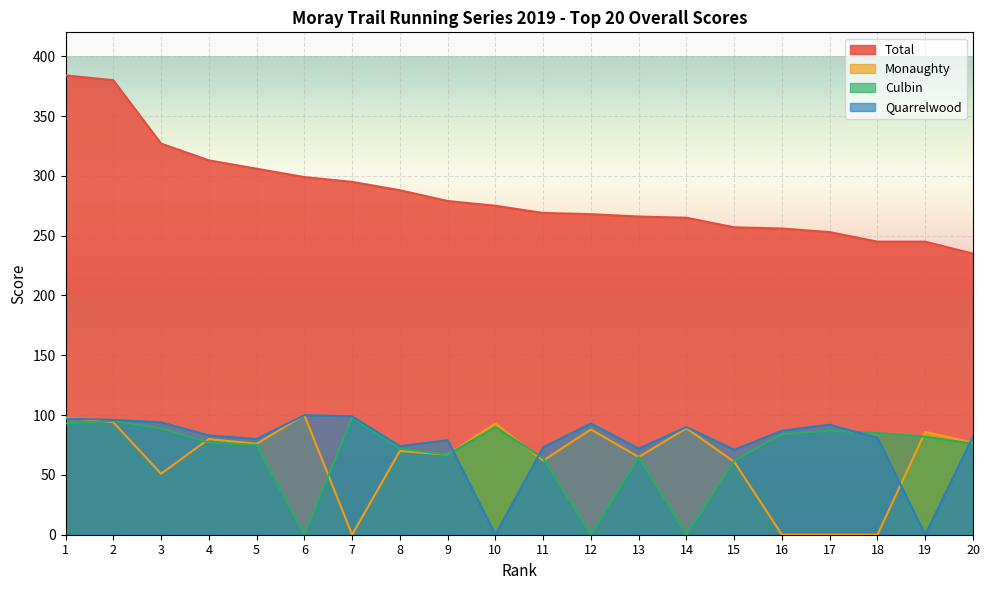

What is the difference between the highest and lowest values at 2?

286